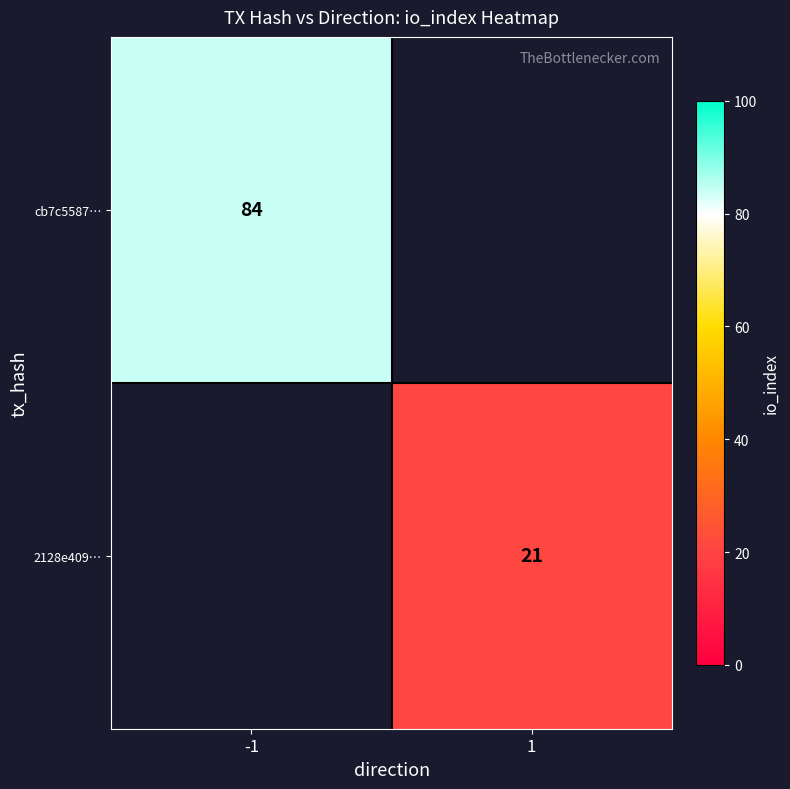

Is it true that cb7c5587… equals 146 at -1?

False